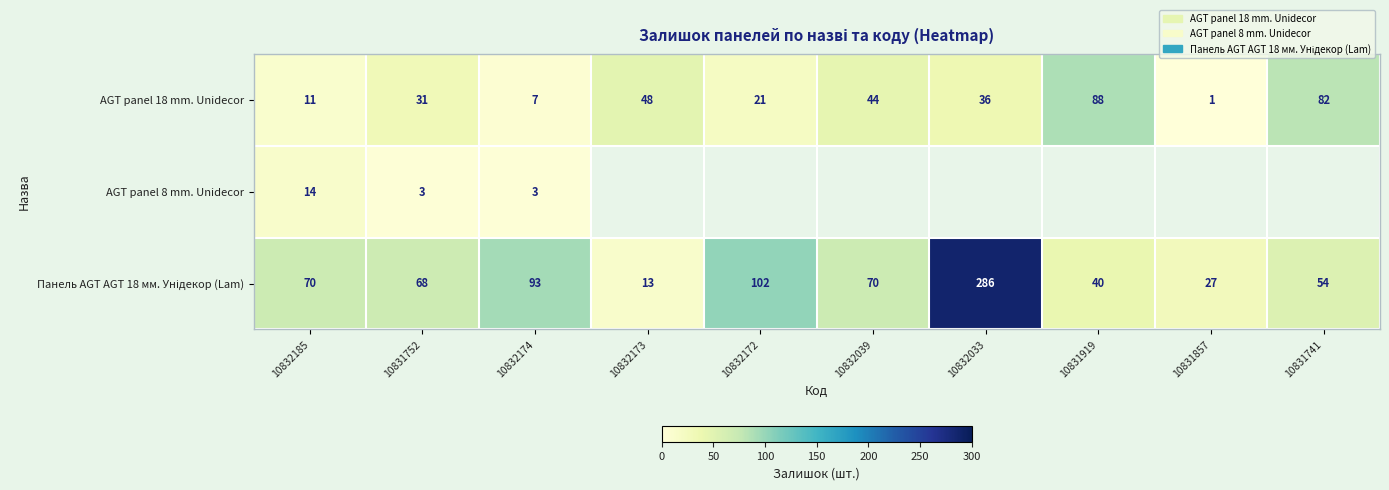

At which label does AGT panel 18 mm. Unidecor reach its minimum?

10831857